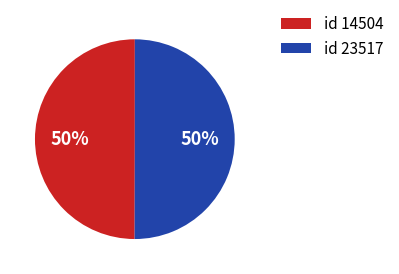

How many slices are in this pie chart?

2